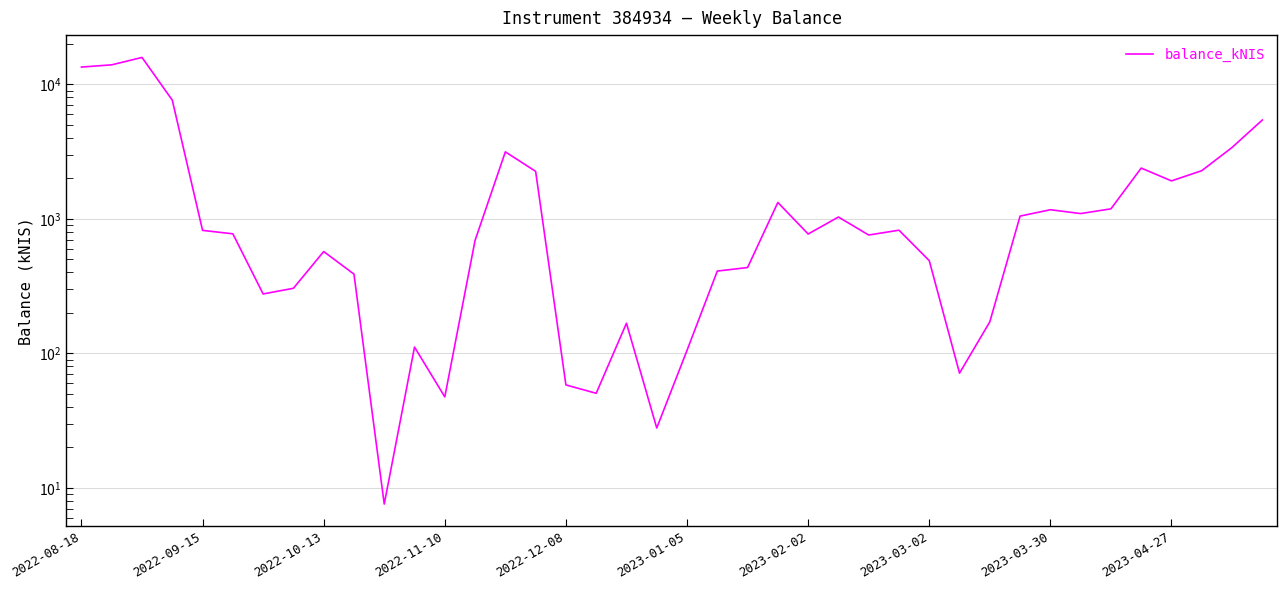

What is the greatest value displayed?

15877.9